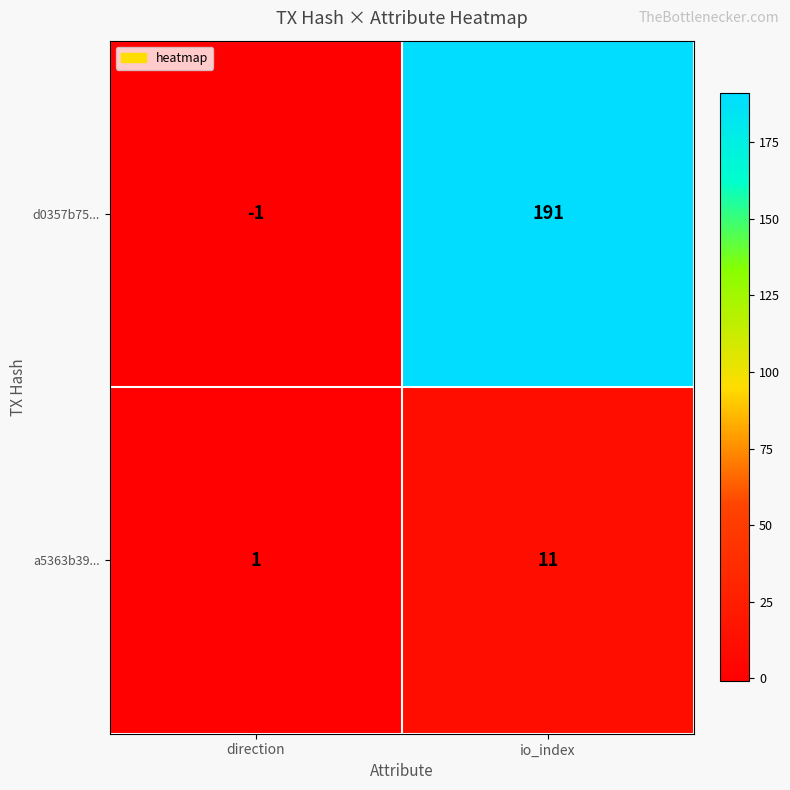

What is the approximate value of d0357b75... at io_index, to the nearest 10?

190